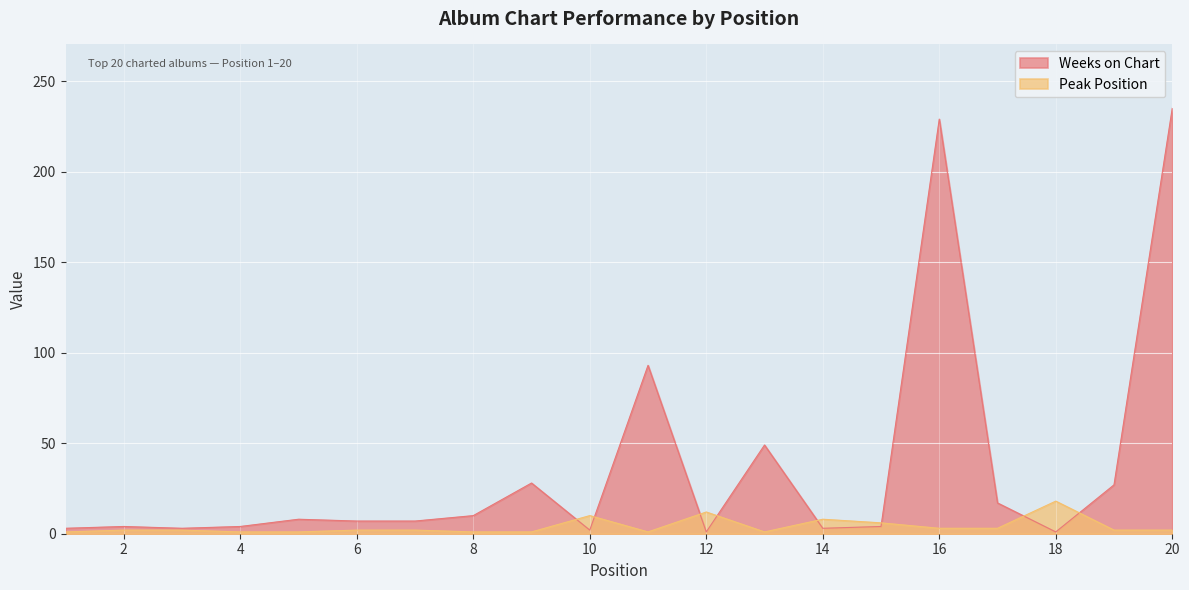

Where is the first local maximum for Weeks on Chart?

2